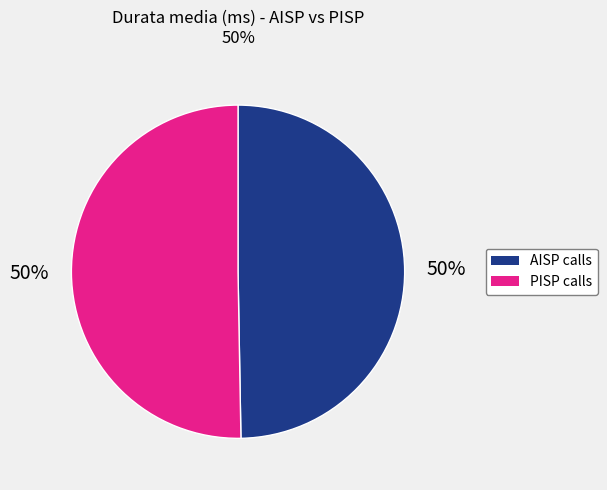

To the nearest percent, what is the average slice percentage?

50%